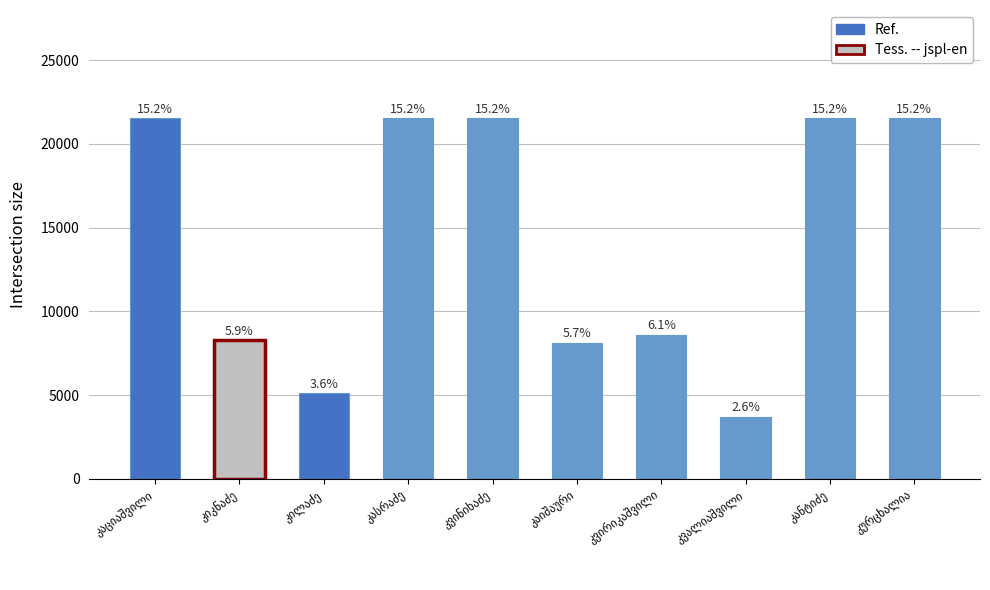

How many bars are there in total?

10